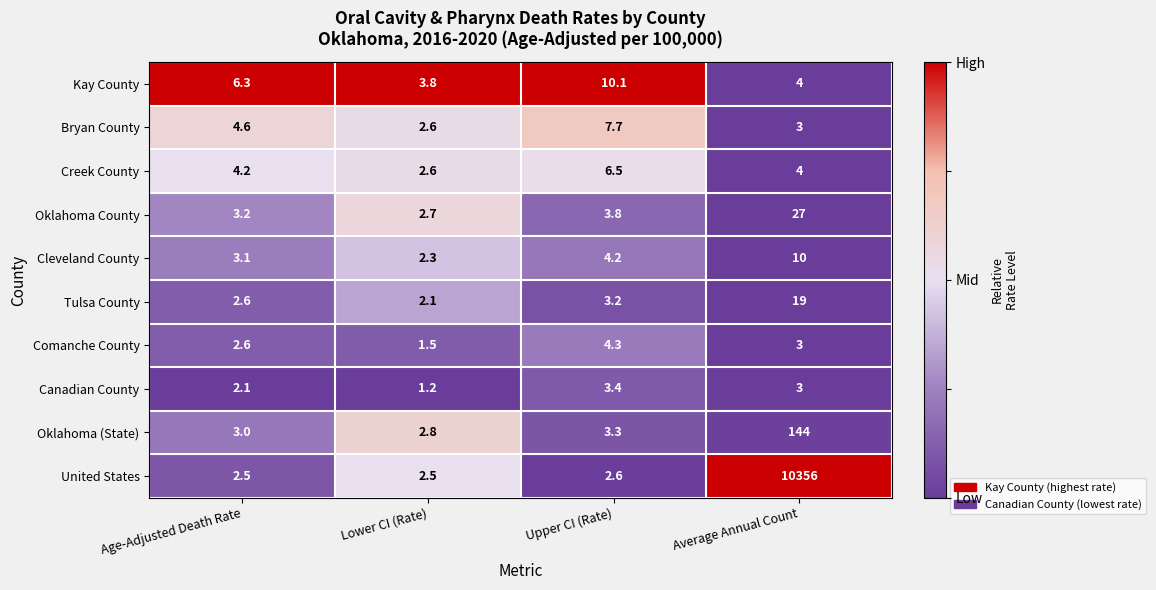

Between Age-Adjusted Death Rate and Average Annual Count, which series saw the biggest shift?

United States